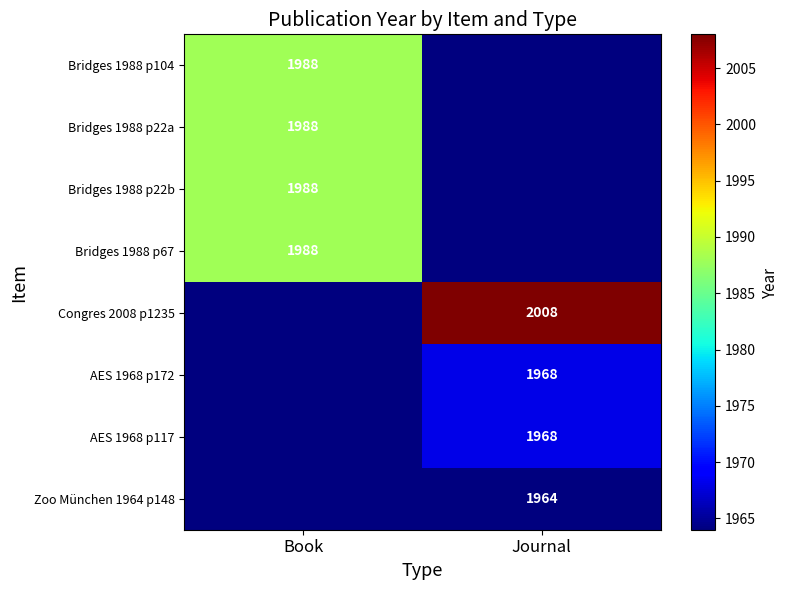

Is it true that Bridges 1988 p22a equals 1988 at Book?

True